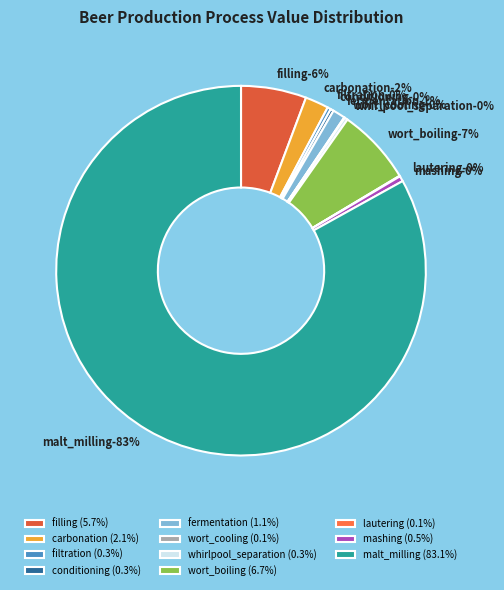

True or false: filtration accounts for 8% of the total.

False